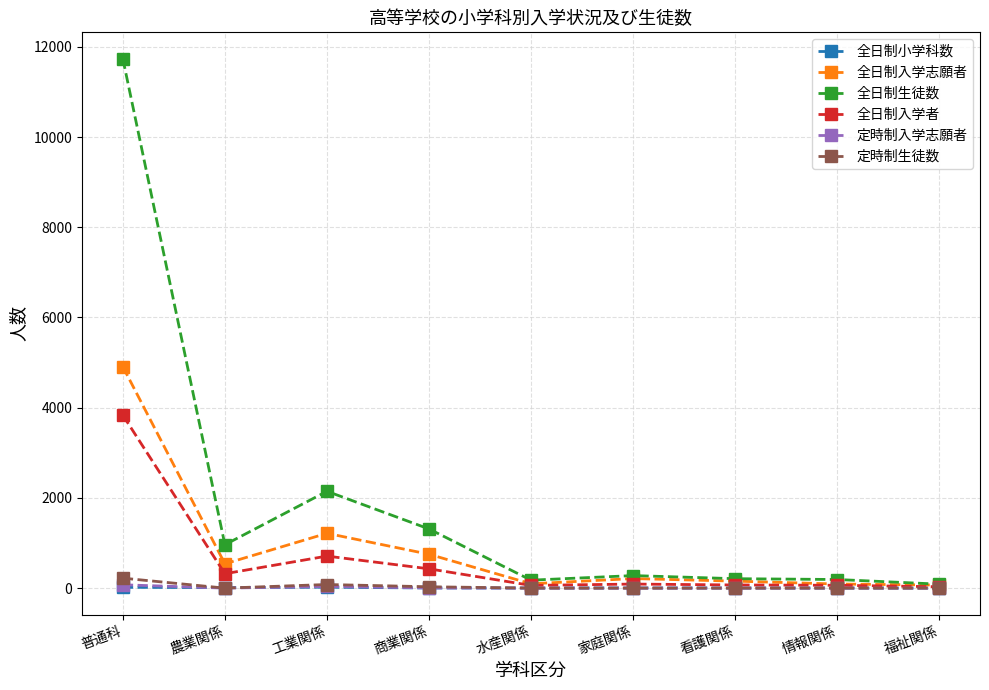

Is it true that 定時制入学志願者 equals 0 at 情報関係?

True